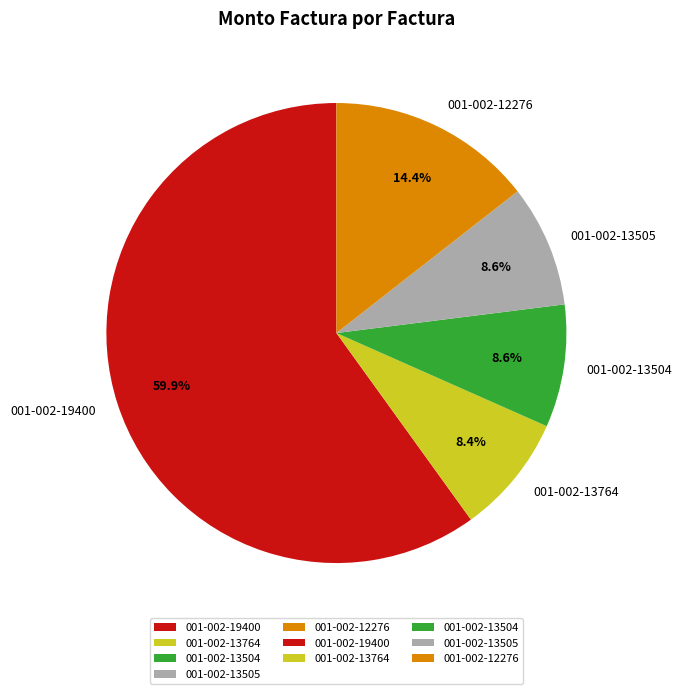

How many slices are in this pie chart?

5